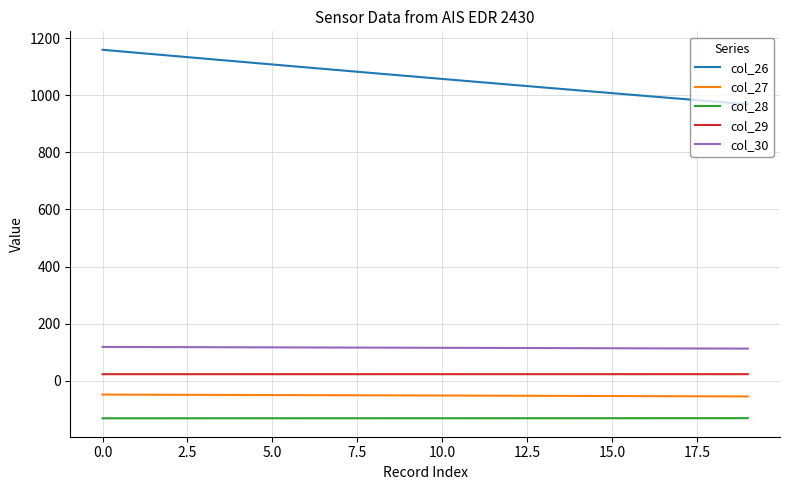

What is the maximum value shown in the chart?

1159.4